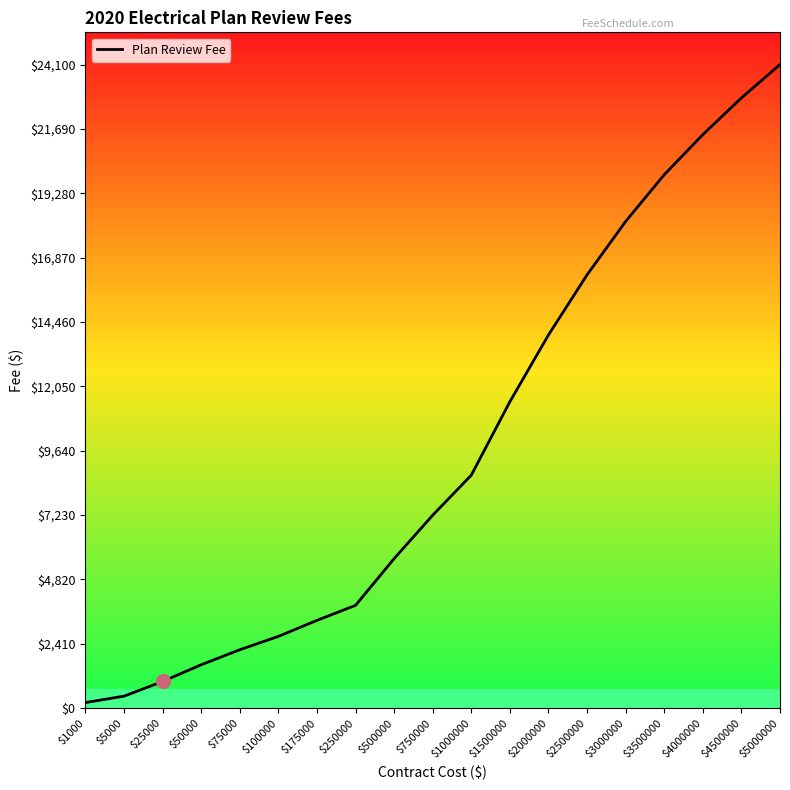

True or false: there are more than 1 points higher than both neighbors.

False